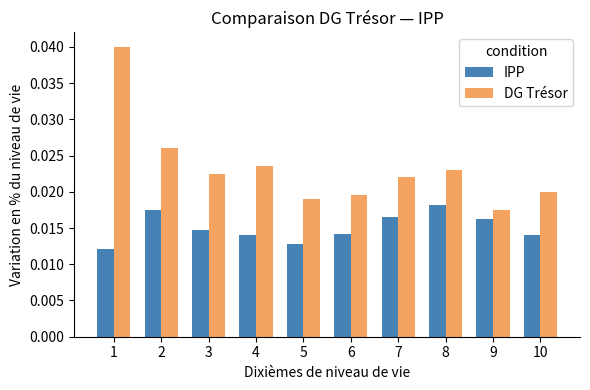

At which label does IPP reach its peak?

8